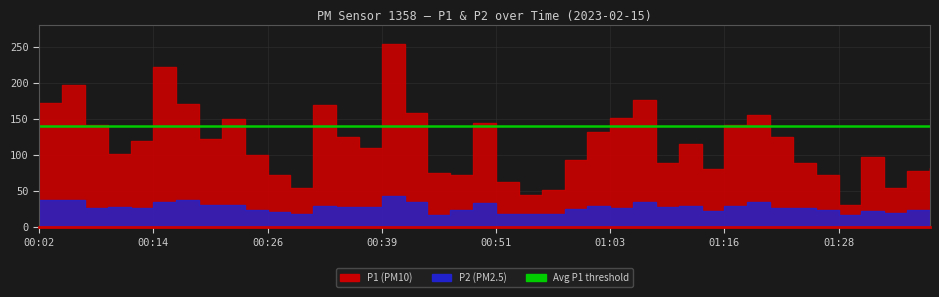

Does the chart have visible grid lines?

Yes